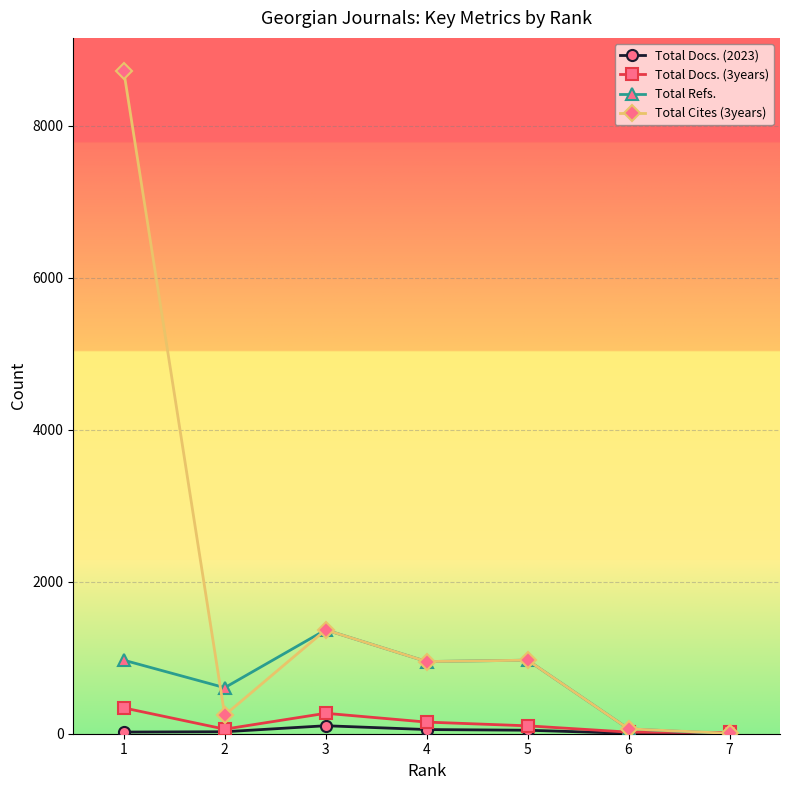

Which series has the widest spread of values?

Total Cites (3years)